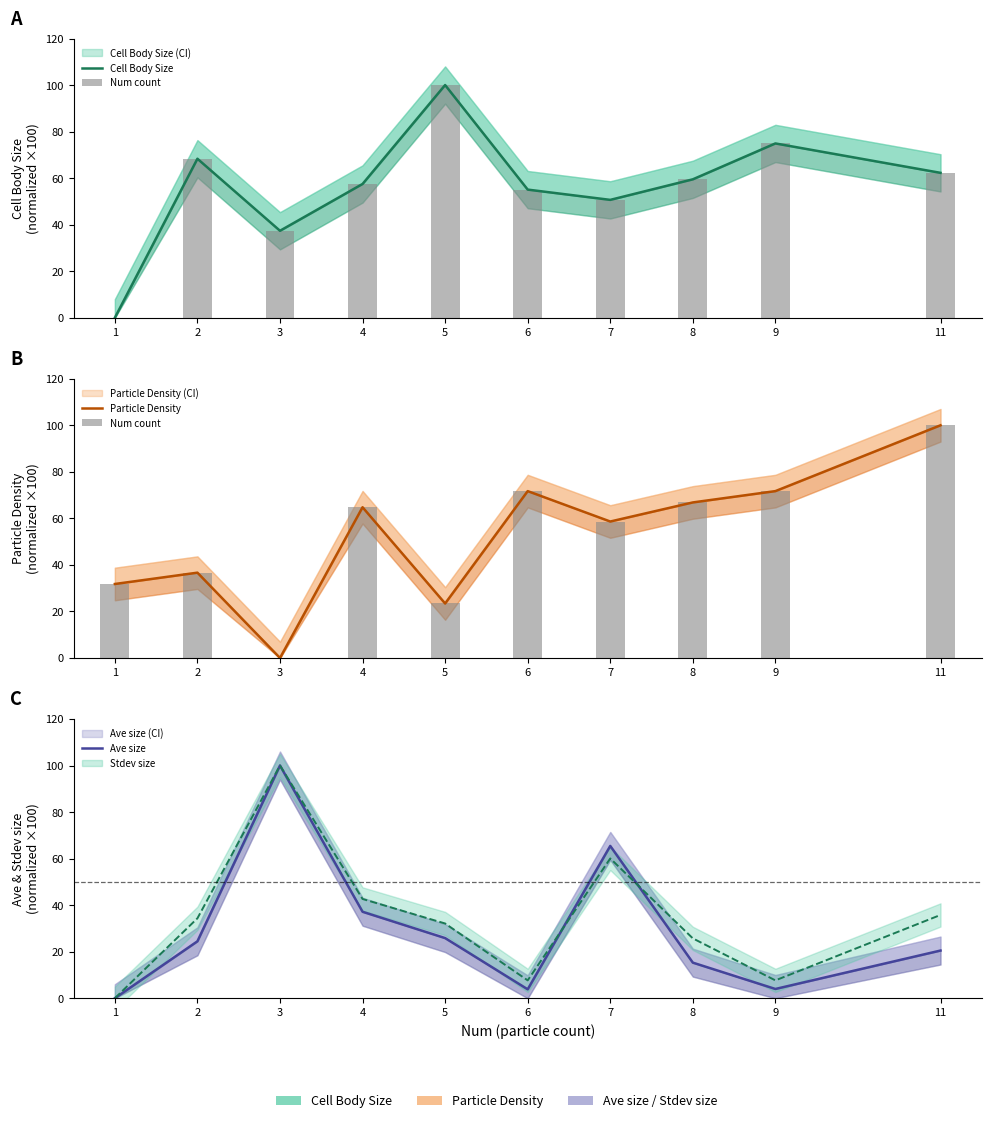

Which has a higher value, 6 or 2?

2